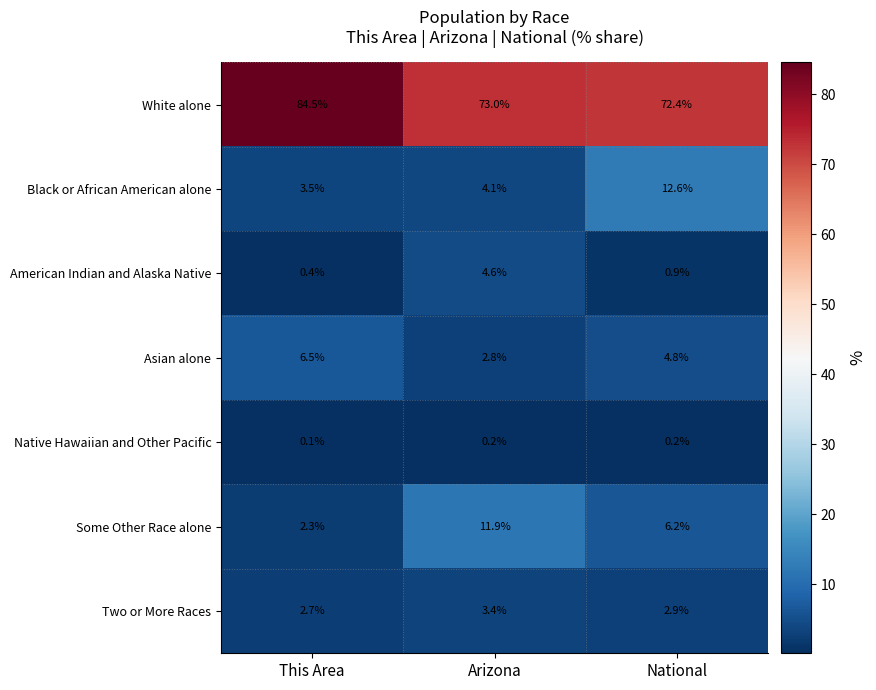

Reading left to right, what are all the values shown in this chart?

White alone: 84.5	73.0	72.4
Black or African American alone: 3.5	4.1	12.6
American Indian and Alaska Native: 0.4	4.6	0.9
Asian alone: 6.5	2.8	4.8
Native Hawaiian and Other Pacific: 0.1	0.2	0.2
Some Other Race alone: 2.3	11.9	6.2
Two or More Races: 2.7	3.4	2.9